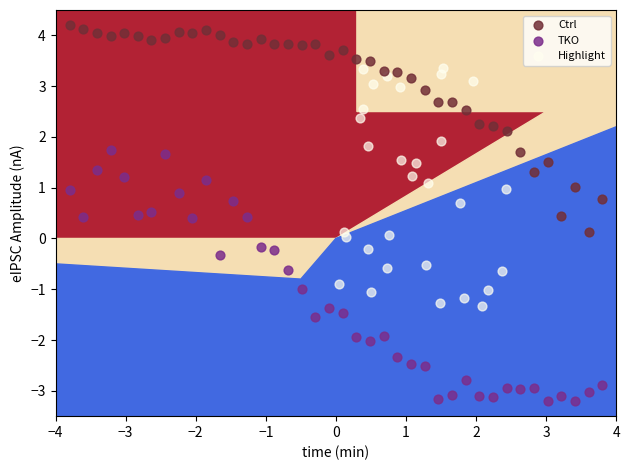

Which series reaches the minimum Y coordinate?

TKO